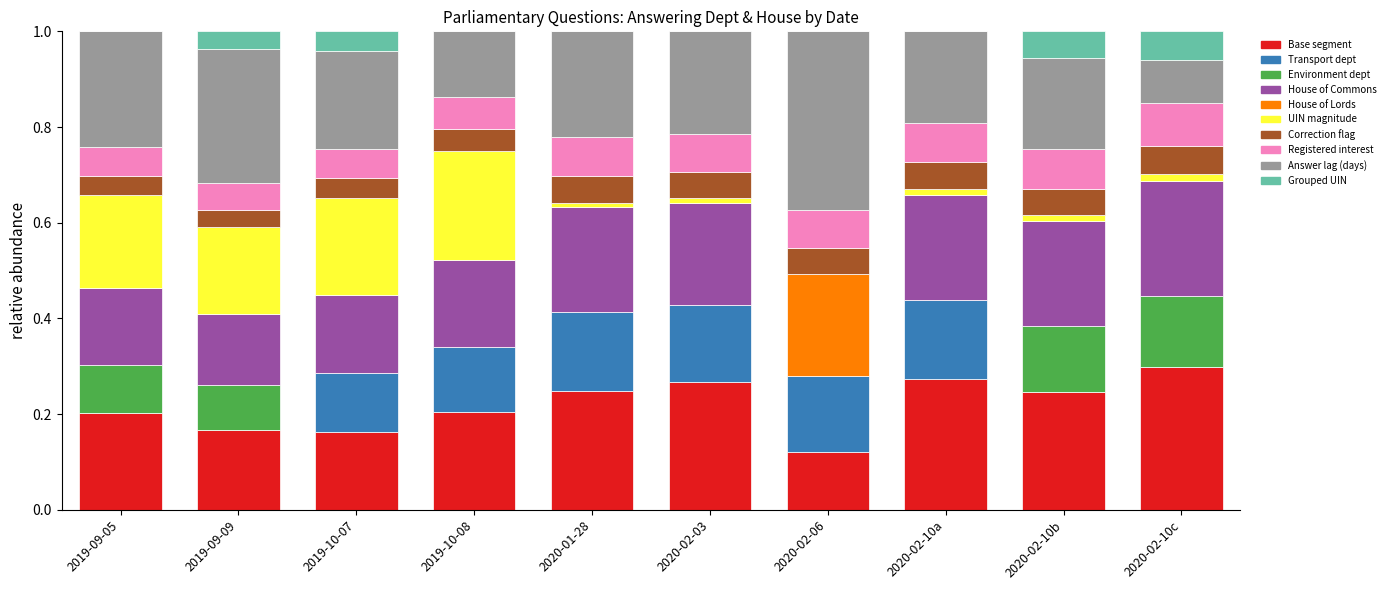

At which label does Base segment reach its peak?

2020-02-10c